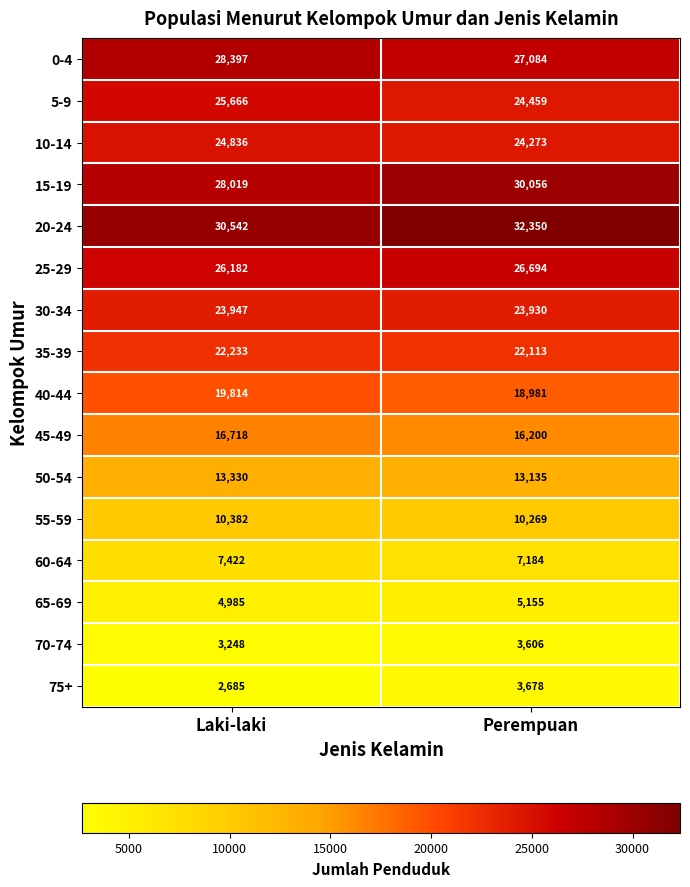

How many categories are shown in the chart?

2